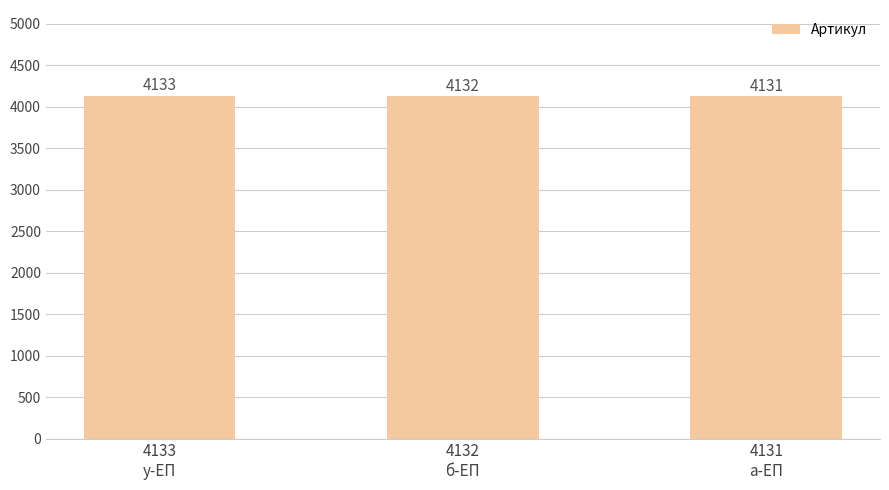

How many bars are there in total?

3